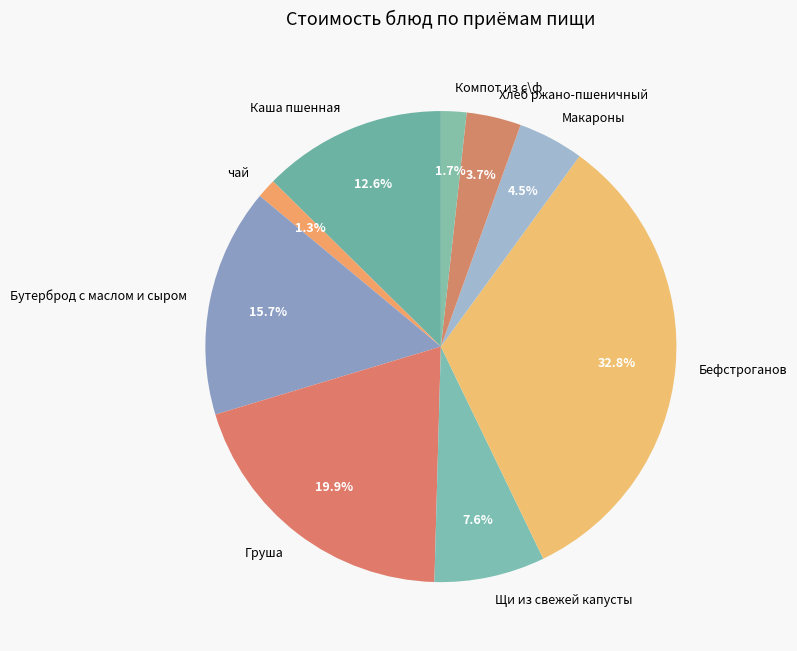

Is there a majority slice in this chart?

No